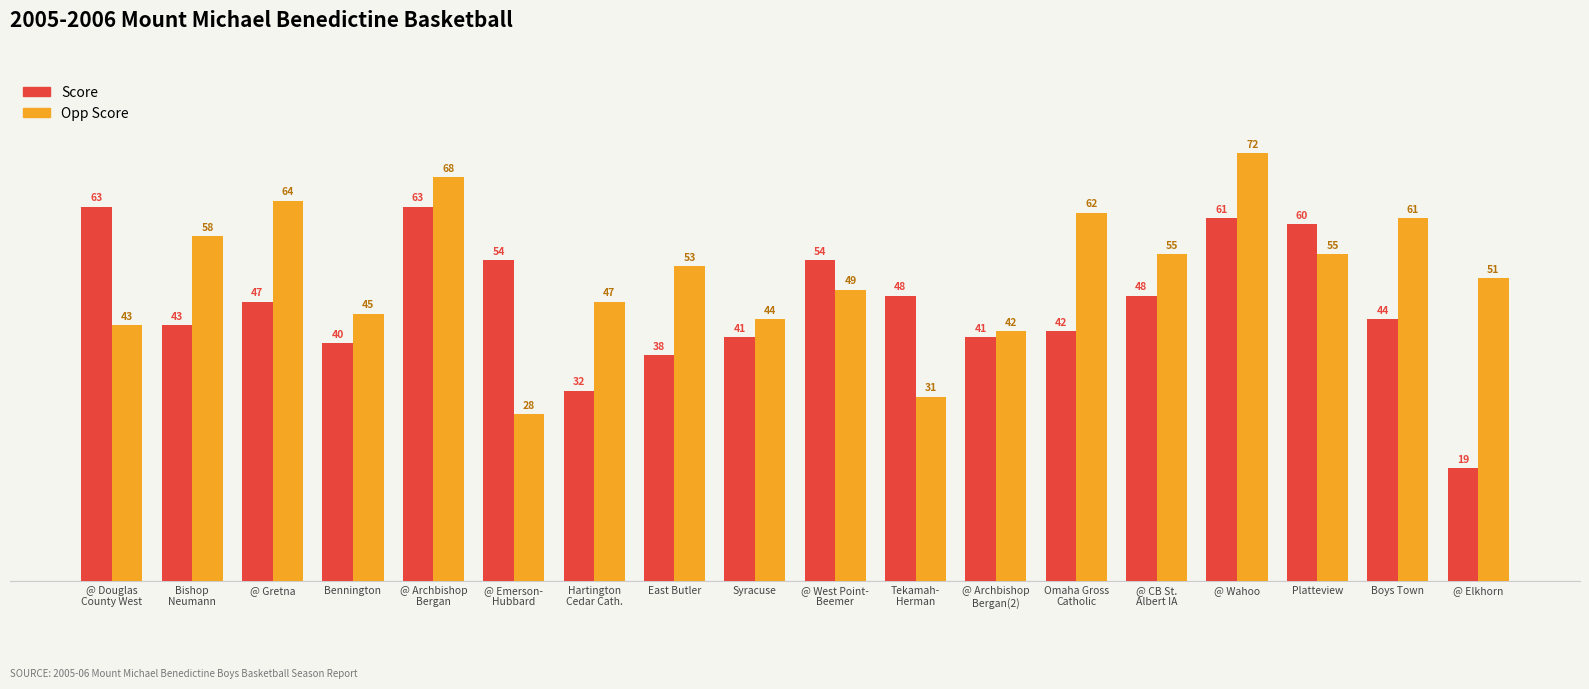

What is the approximate value of Opp Score at @ Emerson-
Hubbard?

28